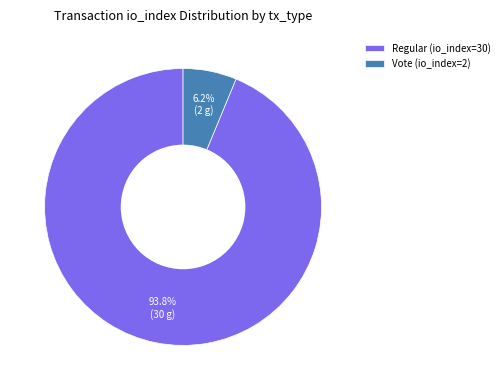

Which slice is the largest?

Regular (io_index=30)